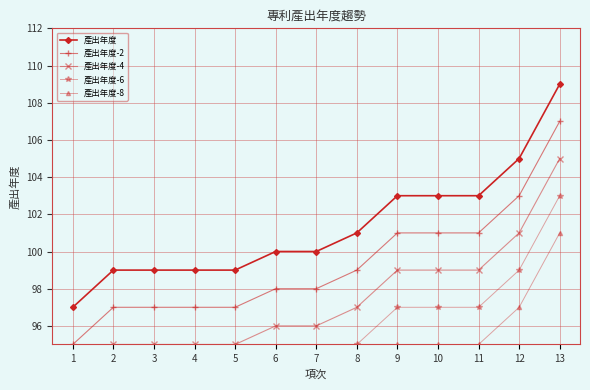

How many data points in 產出年度-6 are above 94?

6